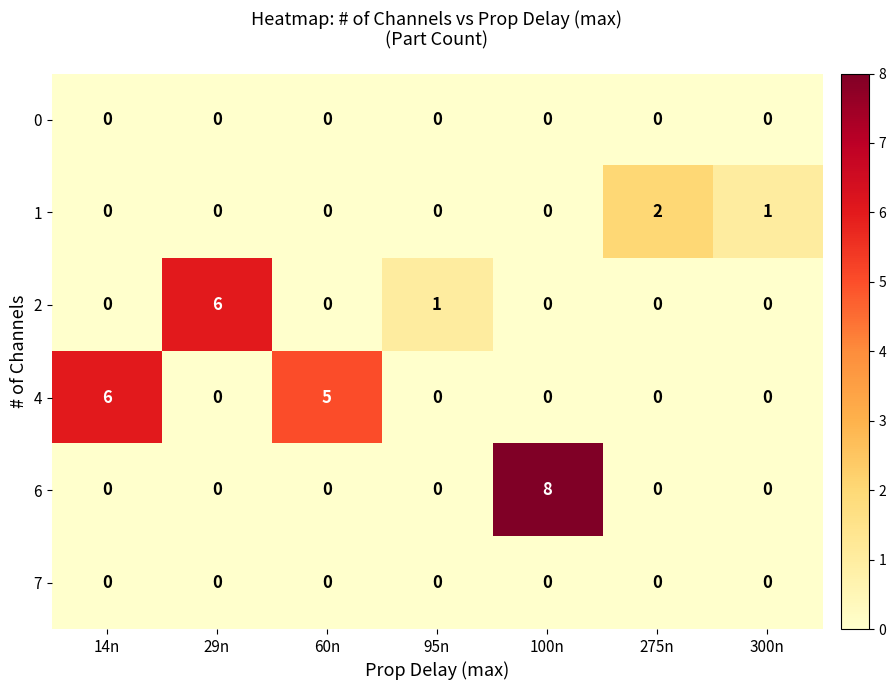

Count the 2 values in the range 0 to 1.

6